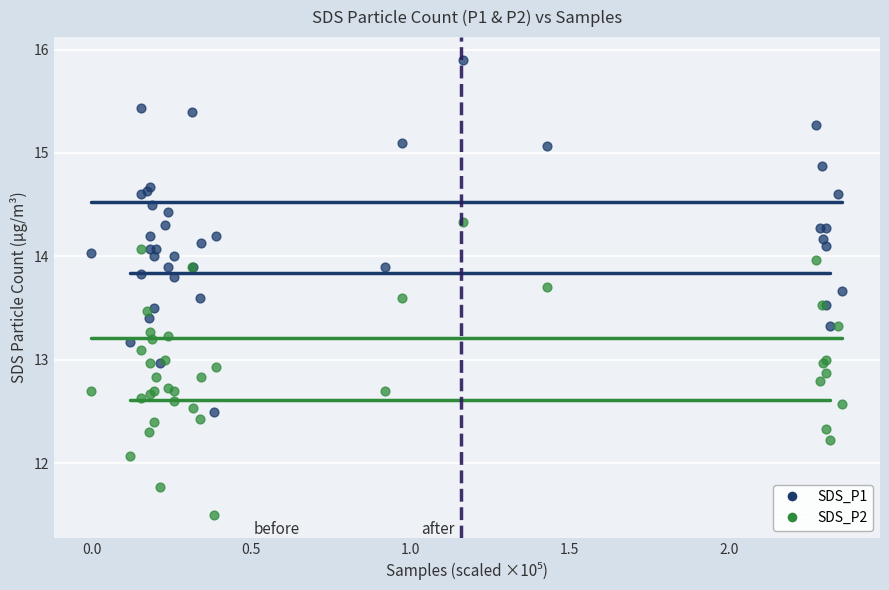

What are all the series names shown in the legend?

SDS_P1, SDS_P2